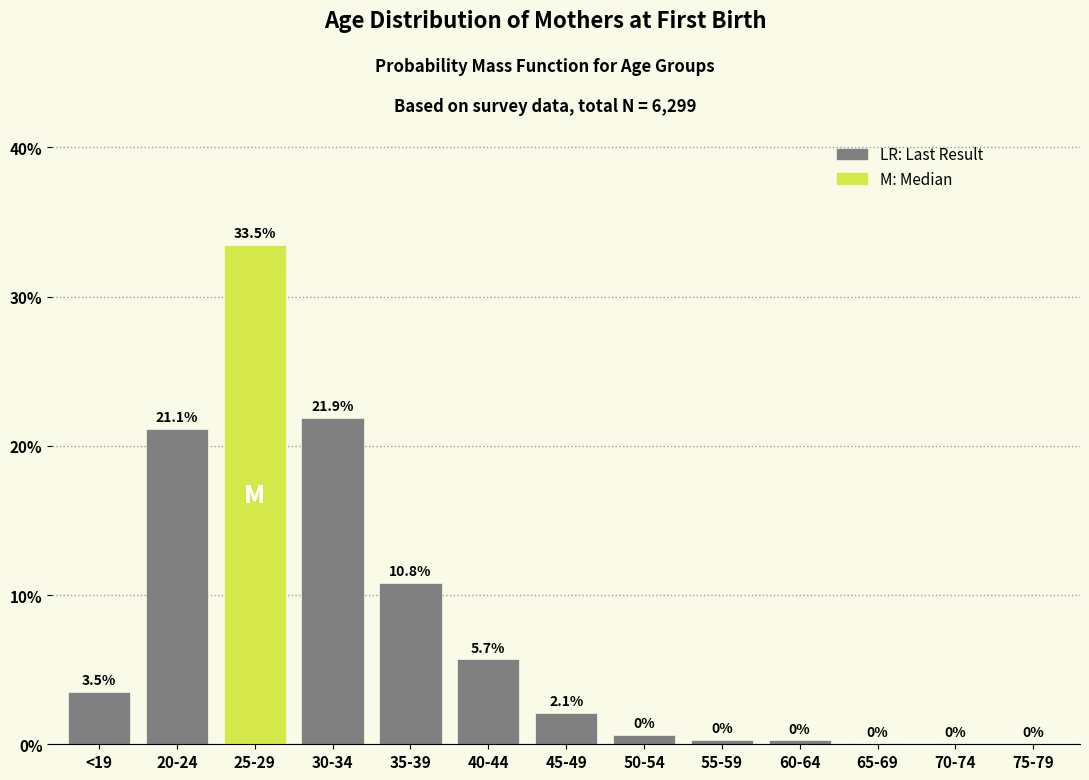

At which label is the value closest to 16?

20-24